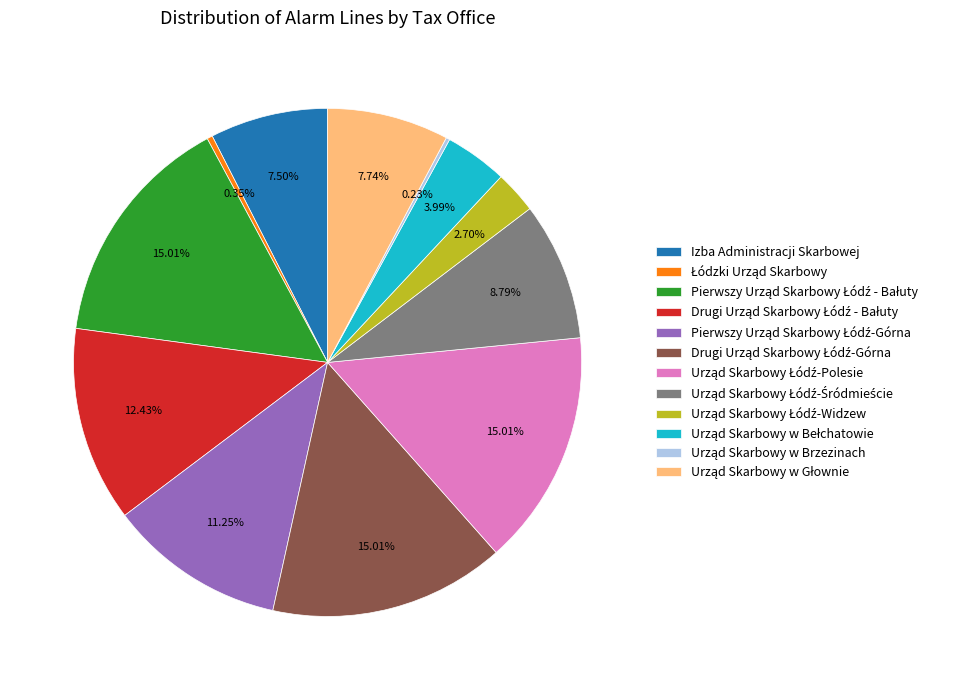

Is there a majority slice in this chart?

No